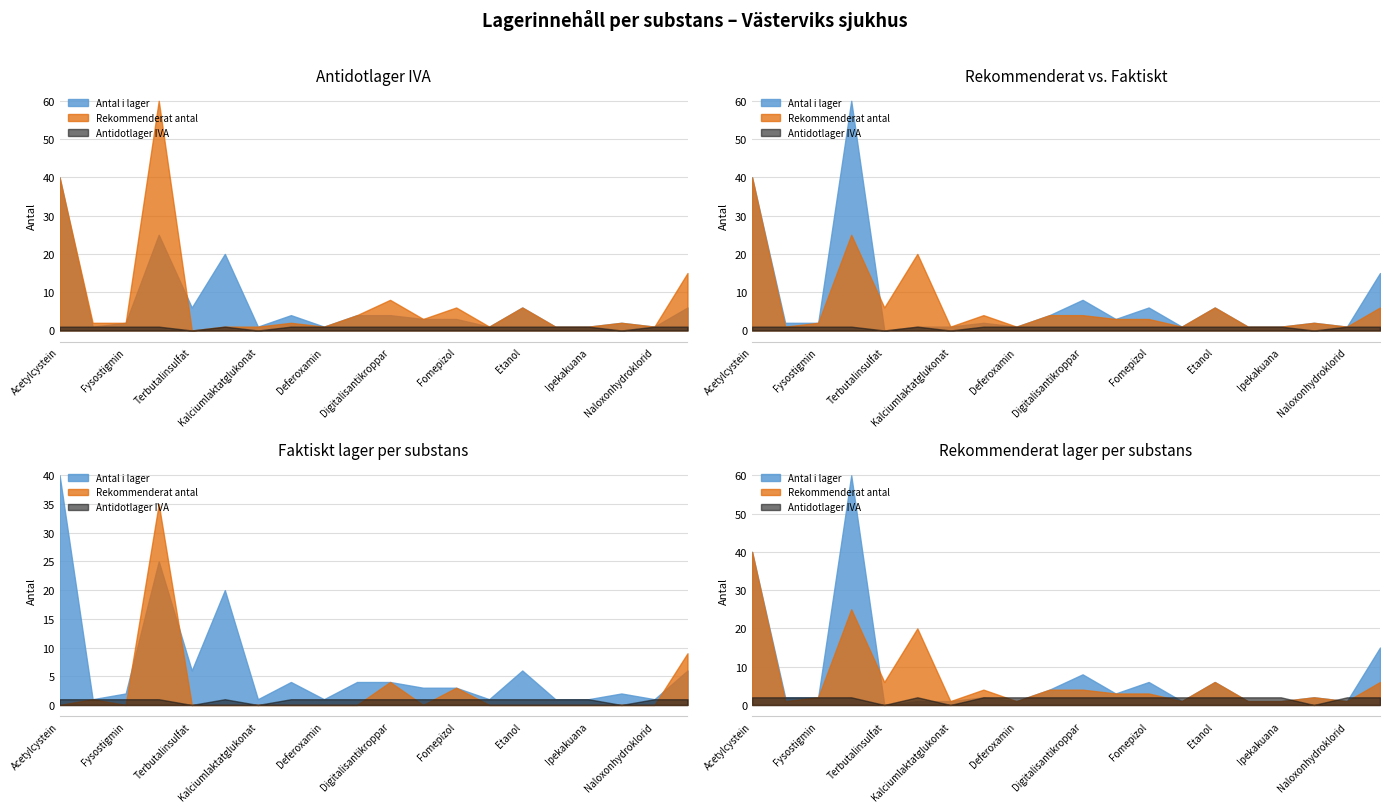

What position from the right is Kalciumlaktatglukonat?

14